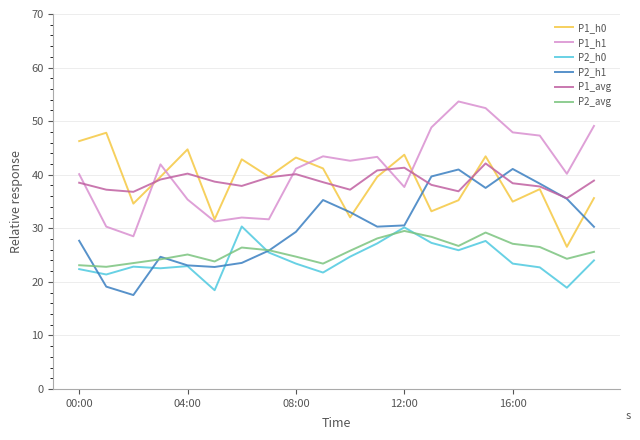

Which series has the largest total across all categories?

P1_h1